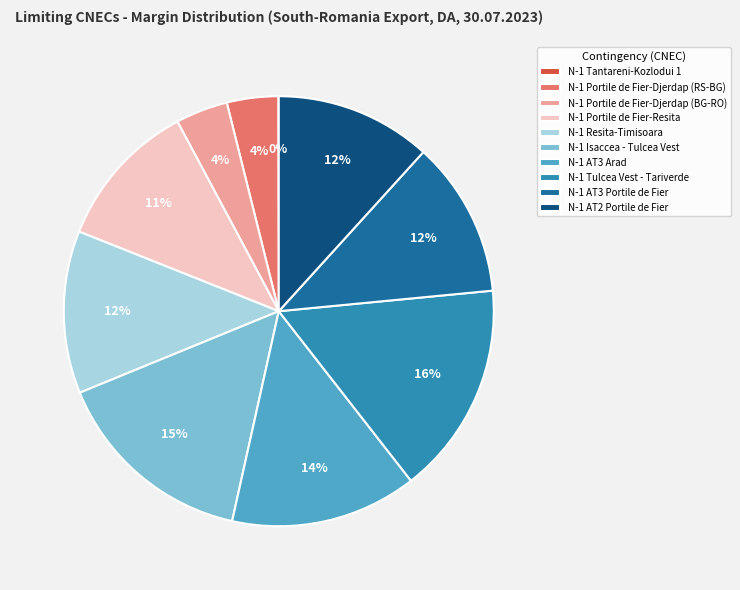

Between N-1 Resita-Timisoara and N-1 Portile de Fier-Resita, which is larger?

N-1 Resita-Timisoara